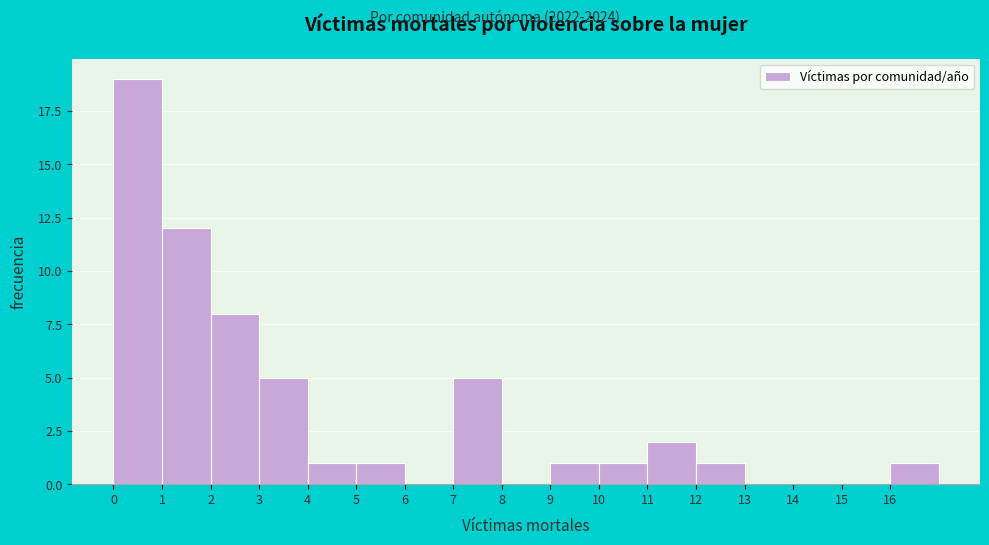

What is the height of the bar covering 5 to 6 on the x-axis? The values are not printed on the chart, so give them approximately, as read against the axis.

1